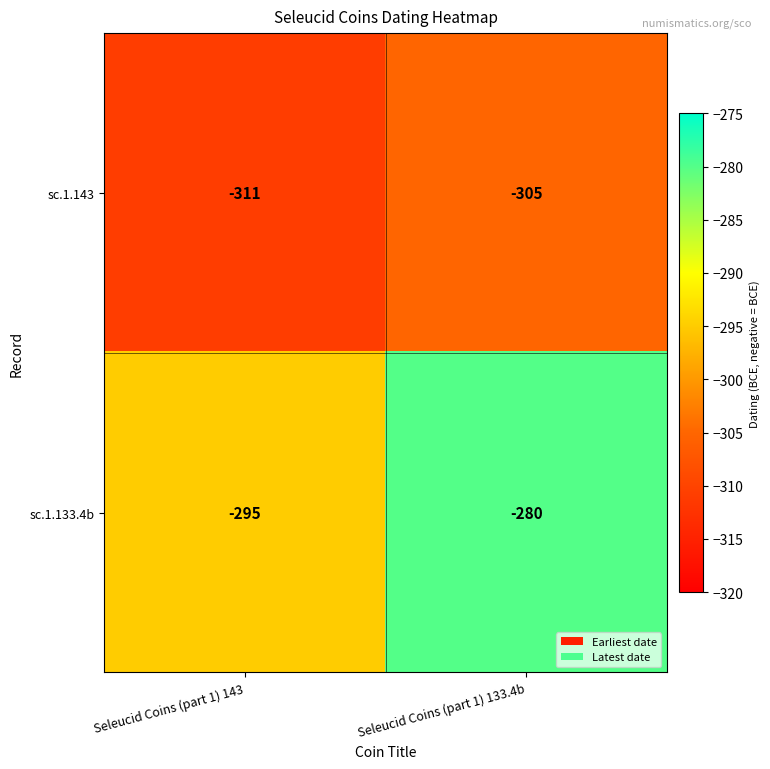

Rank the series by their average value, from lowest to highest.

sc.1.143, sc.1.133.4b